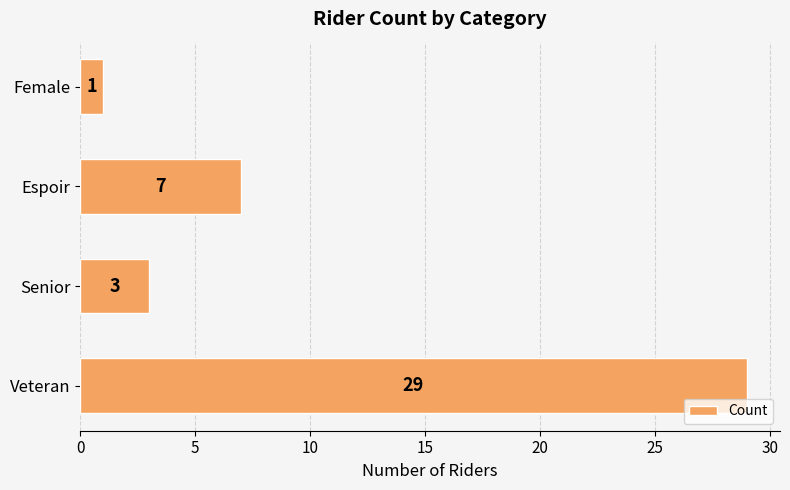

Reading bottom to top, list all the values displayed in this chart.

Veteran=29	Senior=3	Espoir=7	Female=1